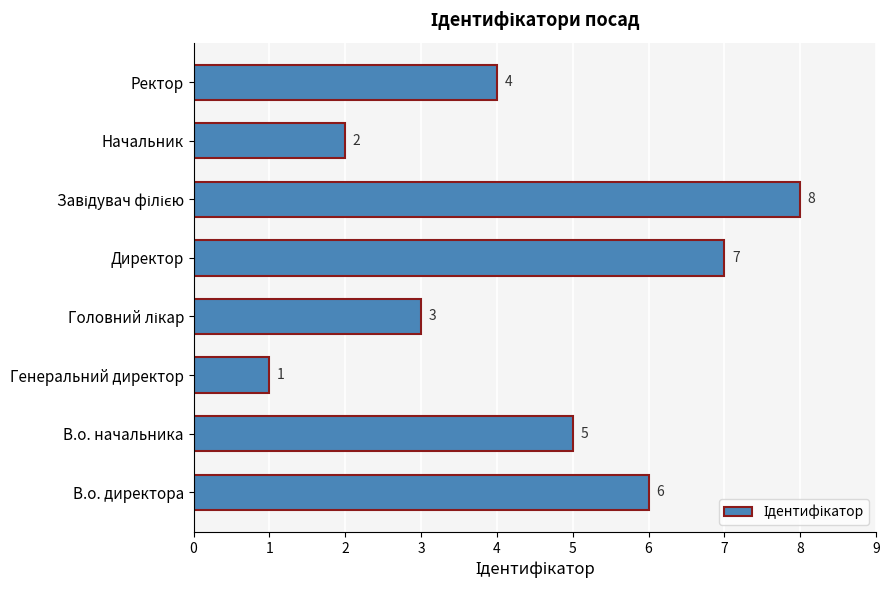

What is the maximum value shown in the chart?

8